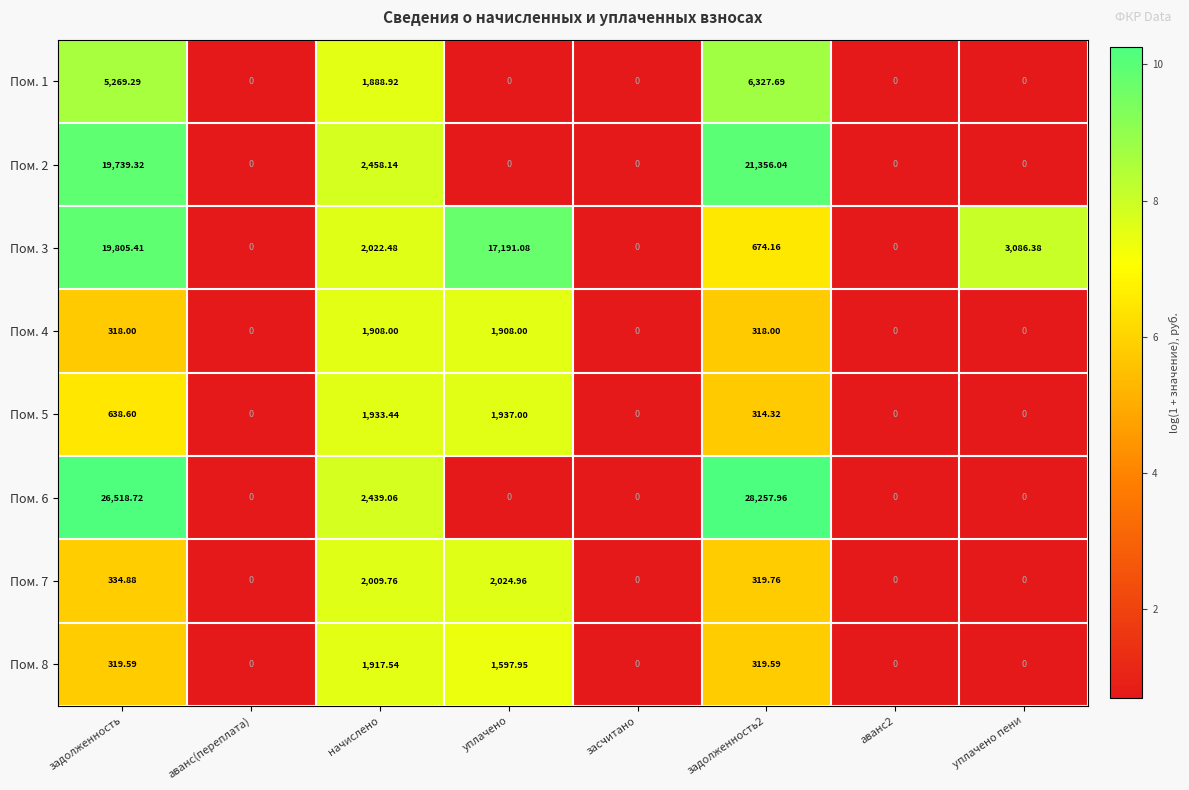

At which label is Пом. 6 closest to 14128?

начислено